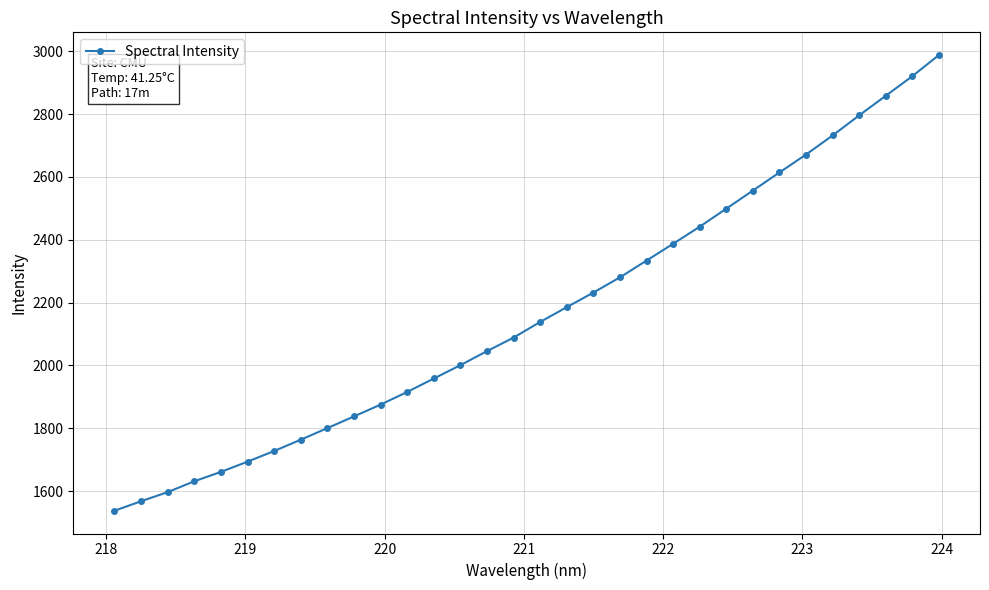

What is the value of the 4th point from the left?

1631.5